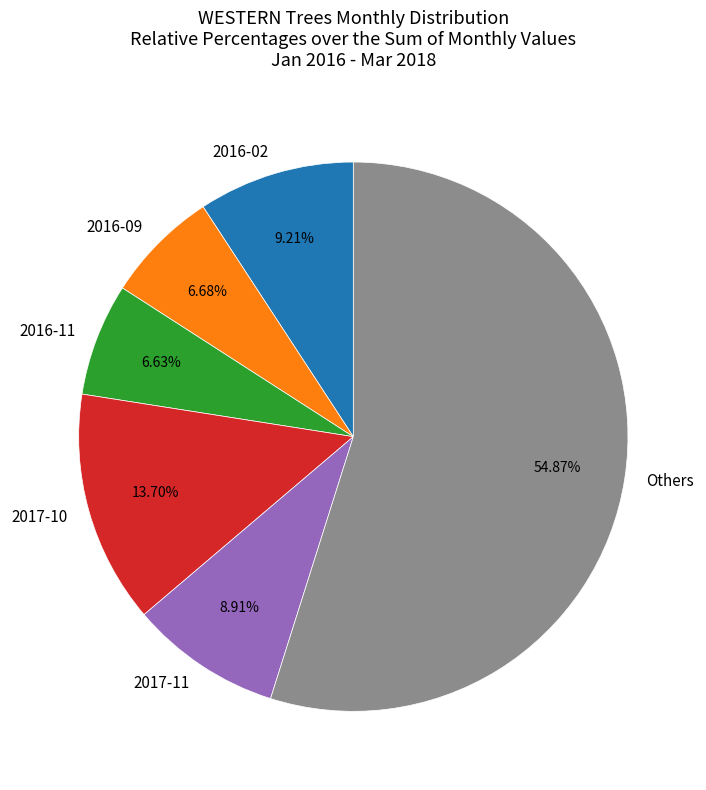

Combined, do Others and 2017-11 account for over 50%?

Yes